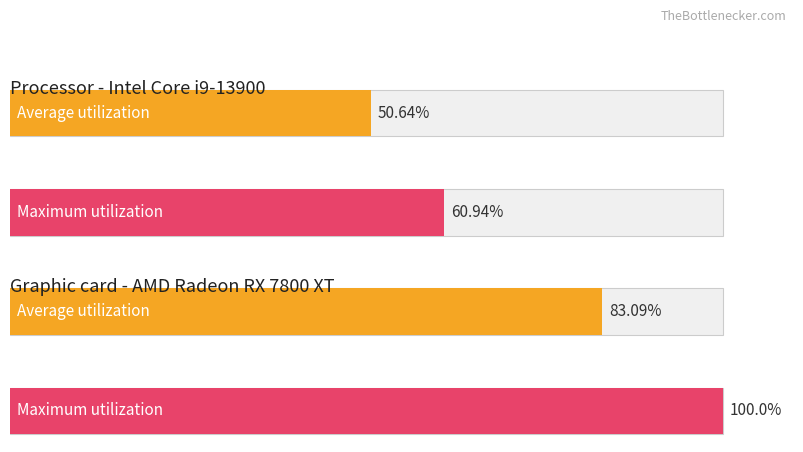

Between 14 and 22, which is larger?

22